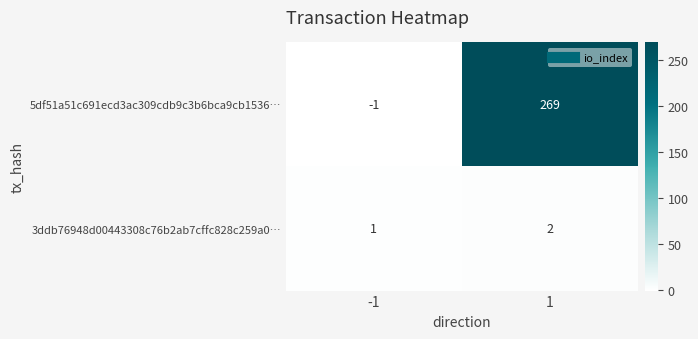

Rank the series by their average value, from lowest to highest.

3ddb76948d00443308c76b2ab7cffc828c259a0…, 5df51a51c691ecd3ac309cdb9c3b6bca9cb1536…